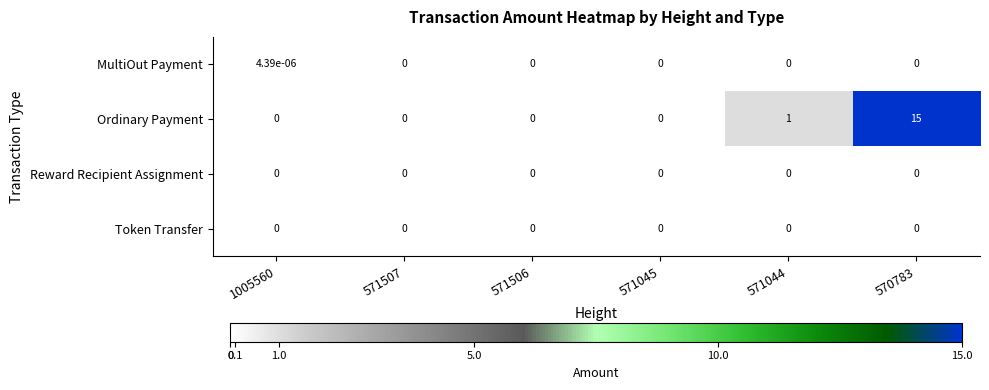

Which series has the largest total across all categories?

Ordinary Payment